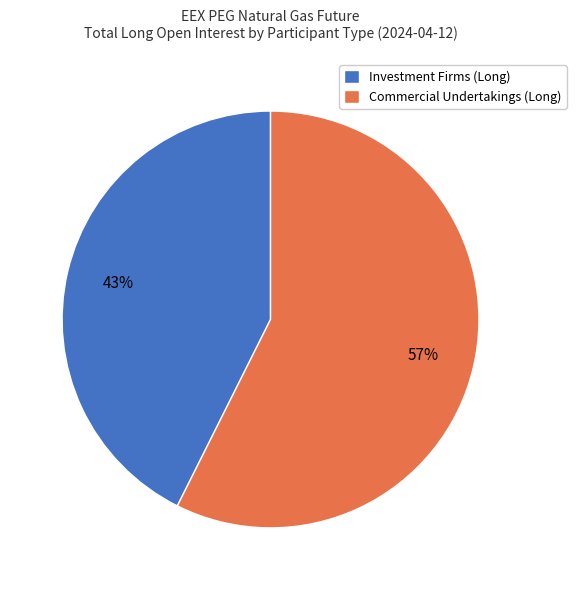

Between Investment Firms (Long) and Commercial Undertakings (Long), which is larger?

Commercial Undertakings (Long)